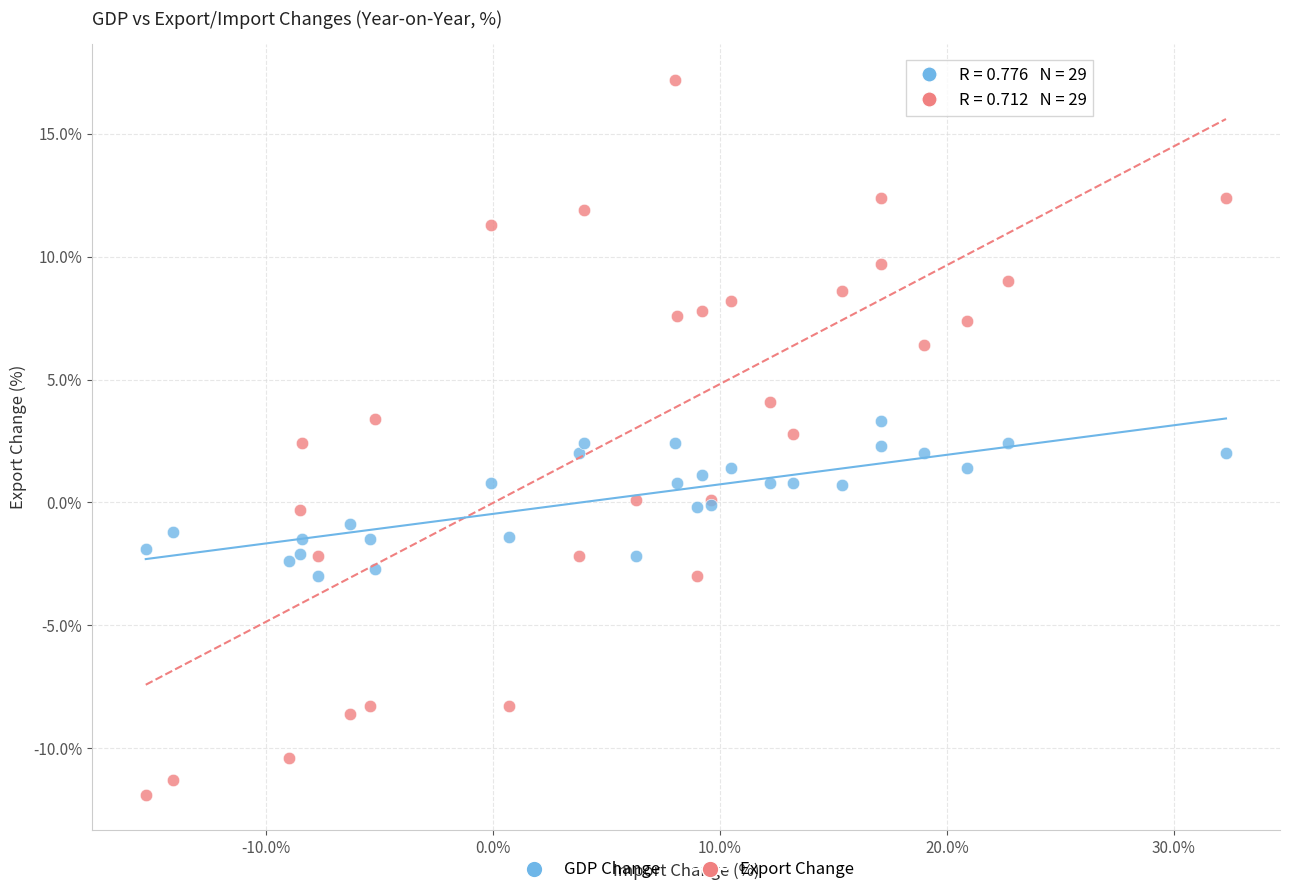

Which series reaches the maximum Y coordinate?

Export Change